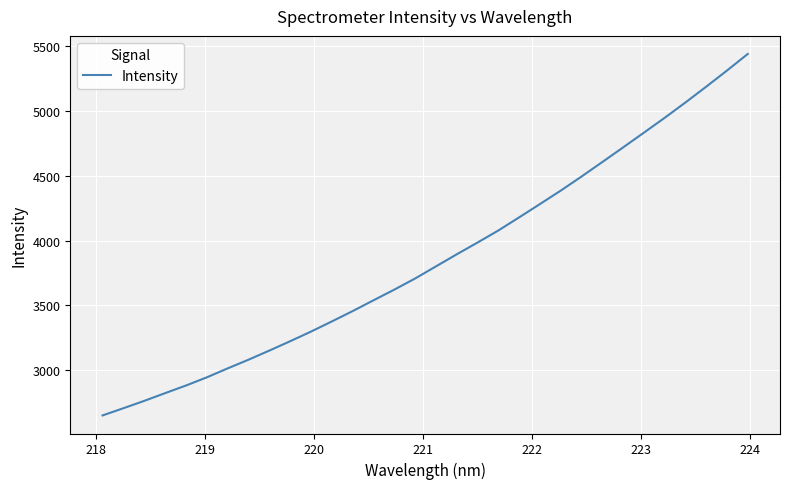

What is the minimum value shown in the chart?

2650.9